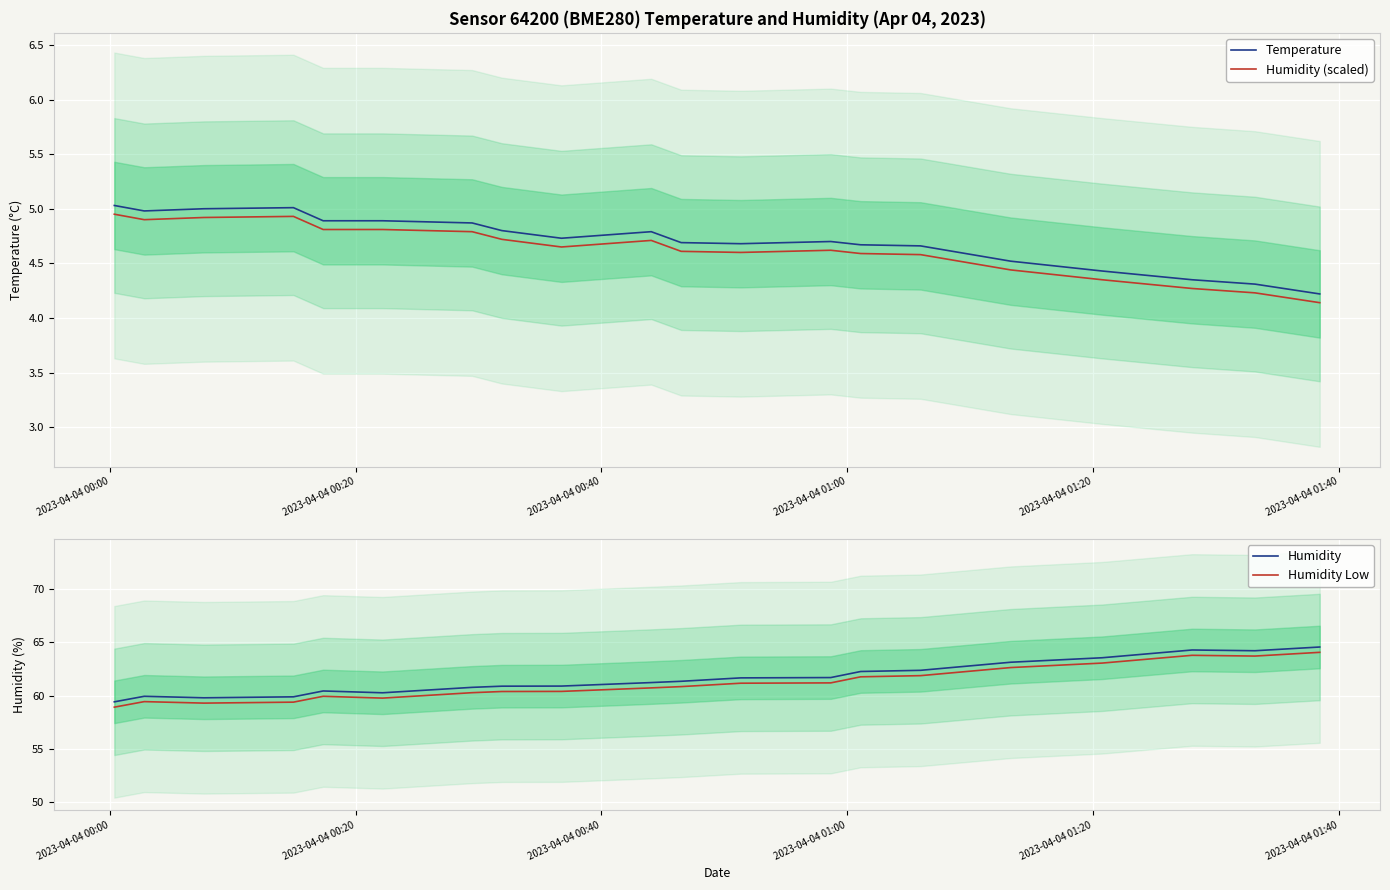

What are all the series names shown in the legend?

Temperature, Humidity (scaled), Humidity, Humidity Low